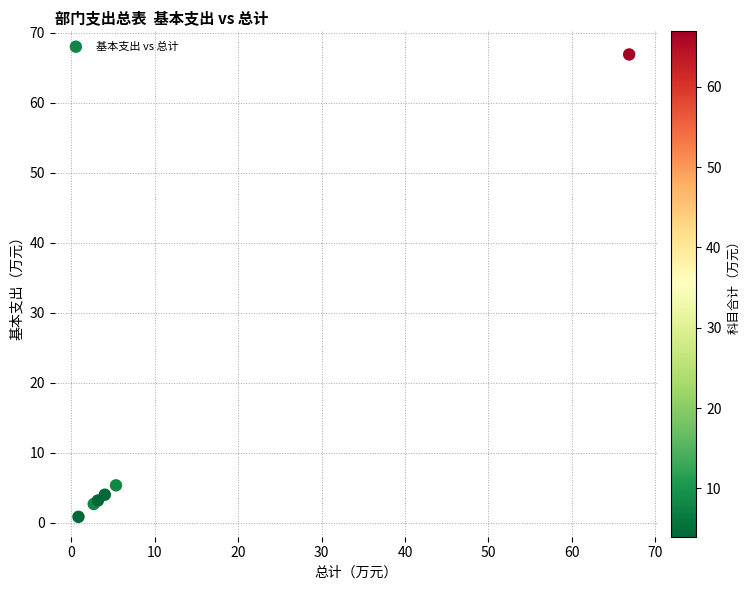

What Y value in the scatter plot is closest to 33?

5.3